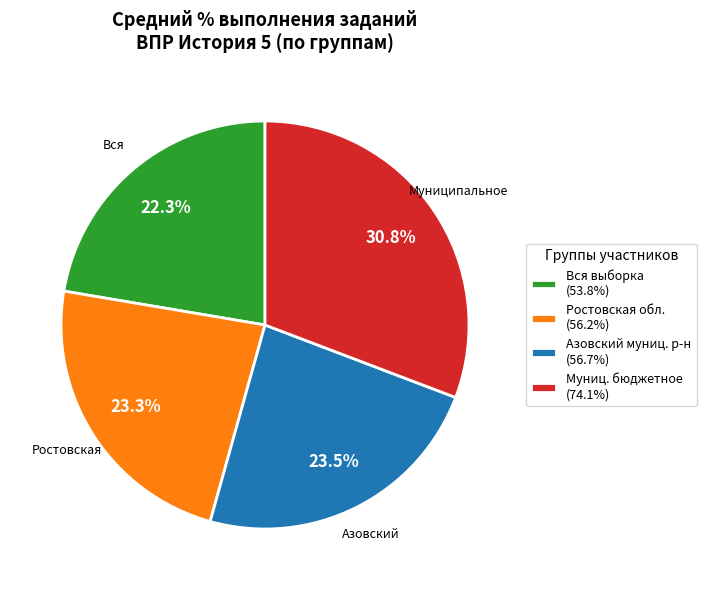

How many segments does this pie chart have?

4